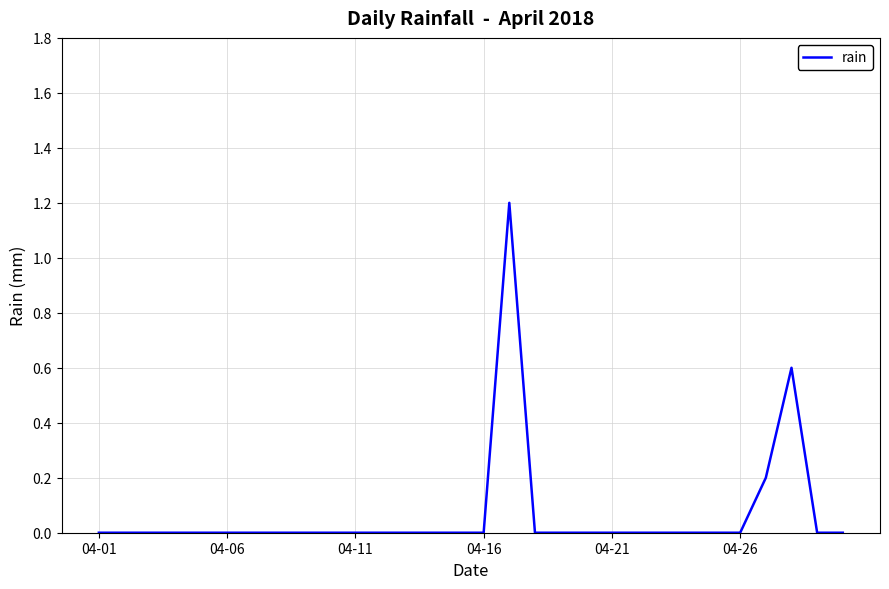

What is the maximum value shown in the chart?

1.2